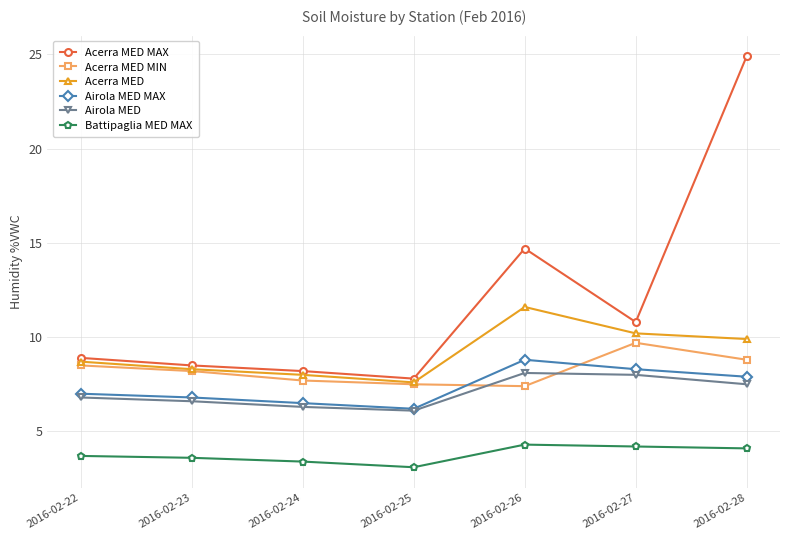

Which series has the widest spread of values?

Acerra MED MAX